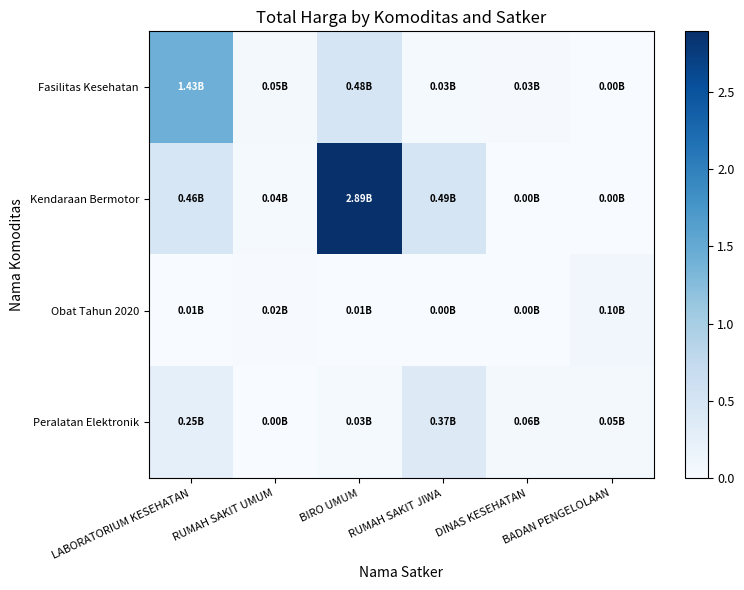

Which has a higher value, DINAS KESEHATAN or RUMAH SAKIT JIWA?

RUMAH SAKIT JIWA